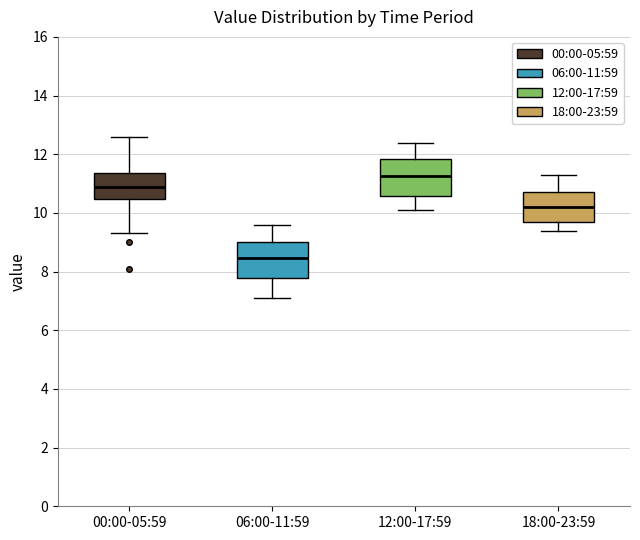

Reading left to right, transcribe this box plot: for each box, give where its median line is, the range the box spans, and where its two whiskers end, as read against the y-axis. The values are not printed on the chart, so give them approximately, as read against the axis.

00:00-05:59: median 11.0, box 10.4 to 11.4, whiskers 9.4 to 12.6
06:00-11:59: median 8.4, box 7.8 to 9.0, whiskers 7.2 to 9.6
12:00-17:59: median 11.2, box 10.6 to 11.8, whiskers 10.2 to 12.4
18:00-23:59: median 10.2, box 9.8 to 10.8, whiskers 9.4 to 11.4